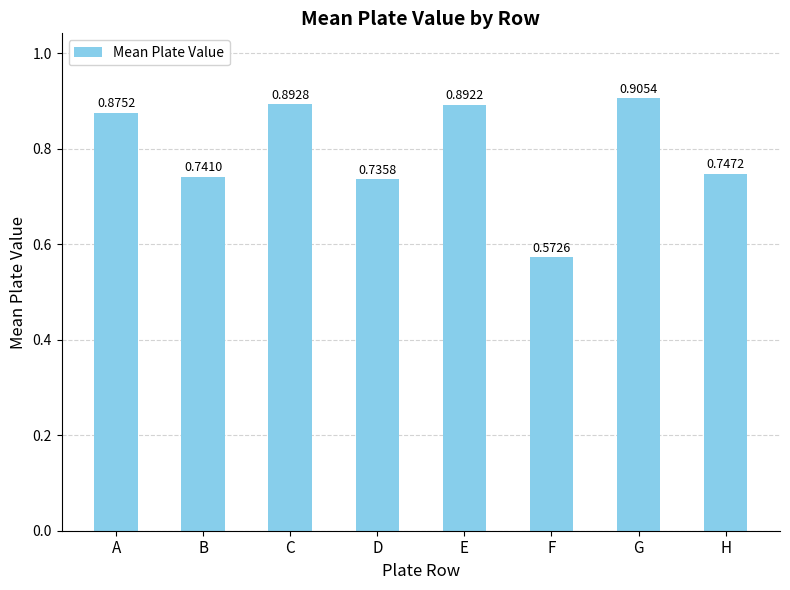

Which label corresponds to the smallest value in the chart?

F